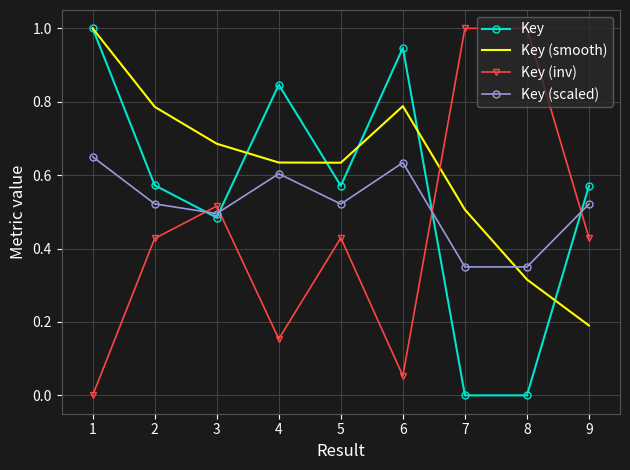

What is the maximum value shown in the chart?

1.0